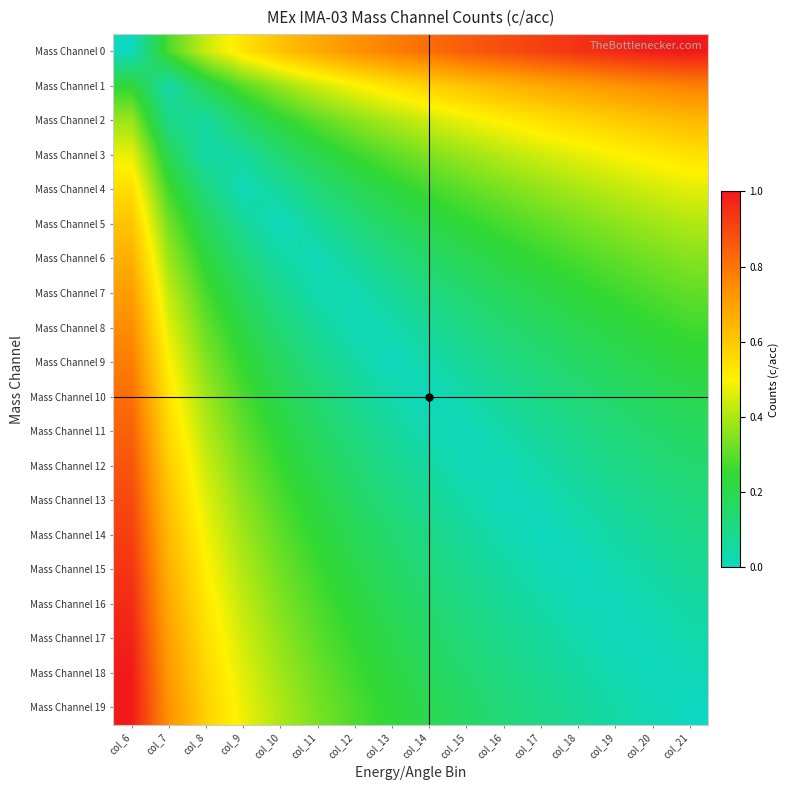

Rank the series by their maximum value, from lowest to highest.

Mass Channel 3, Mass Channel 4, Mass Channel 5, Mass Channel 2, Mass Channel 6, Mass Channel 7, Mass Channel 8, Mass Channel 1, Mass Channel 9, Mass Channel 10, Mass Channel 11, Mass Channel 12, Mass Channel 13, Mass Channel 14, Mass Channel 15, Mass Channel 16, Mass Channel 17, Mass Channel 18, Mass Channel 0, Mass Channel 19